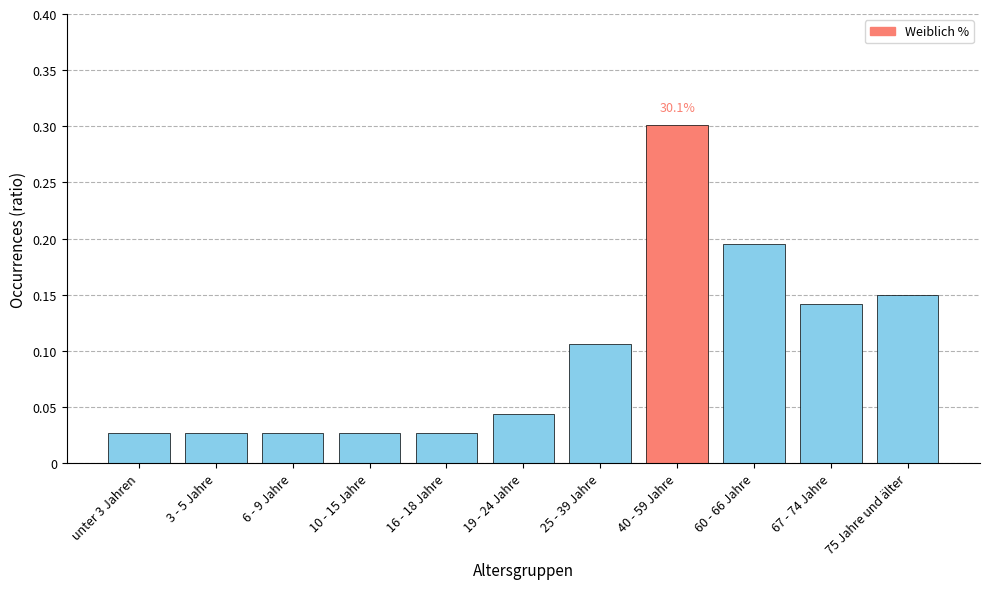

What is the difference between the maximum and minimum values?

0.3